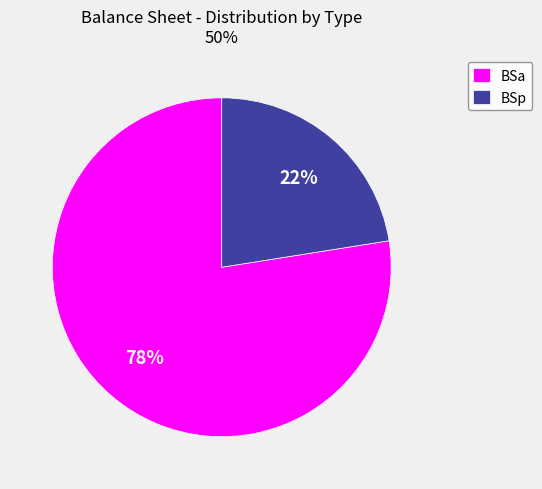

Between BSa and BSp, which is larger?

BSa